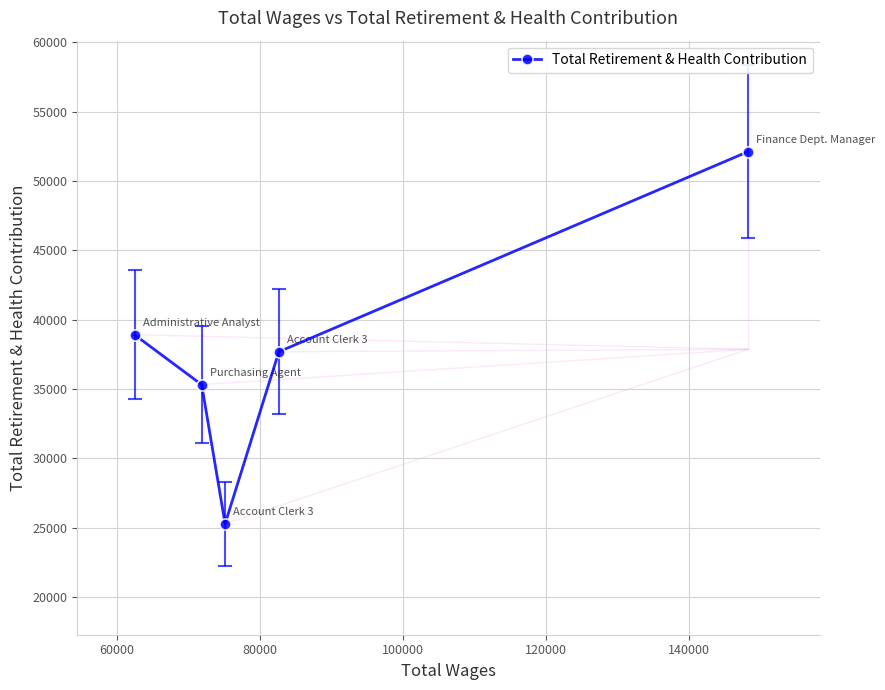

What is the value of the 5th point from the left?

52111